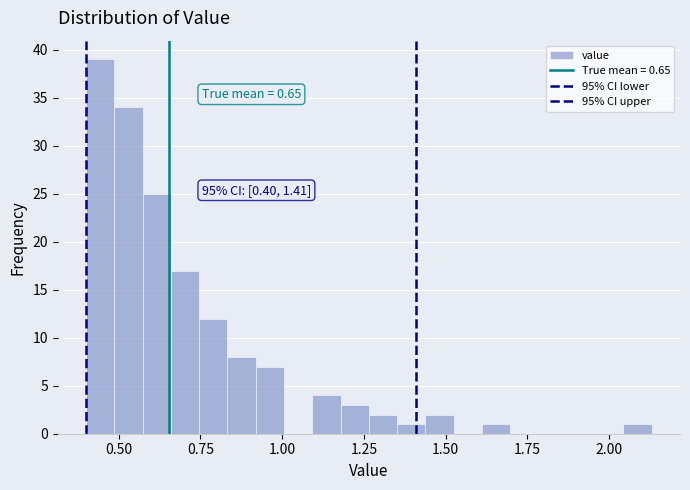

Around what value on the x-axis is the tallest bar? Give the approximate position of its centre, as read against the axis.

0.45